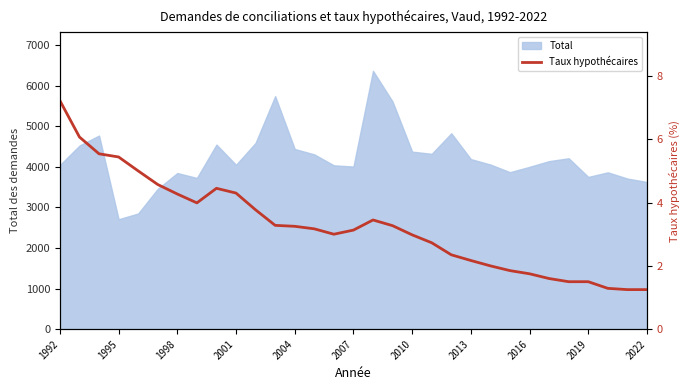

At which category does the chart reach its peak across all series?

1992